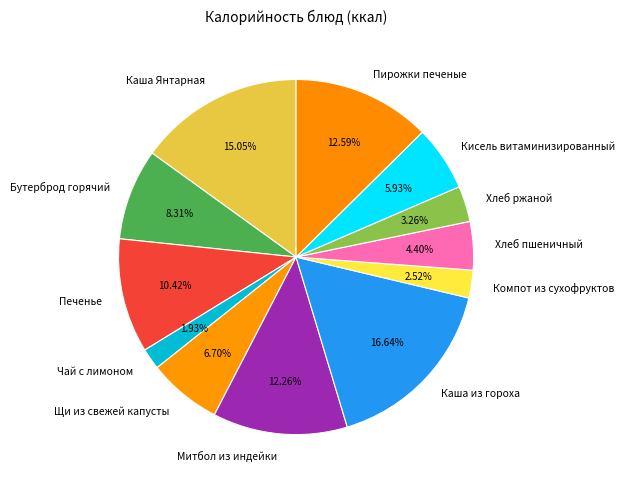

True or false: Митбол из индейки accounts for 19% of the total.

False